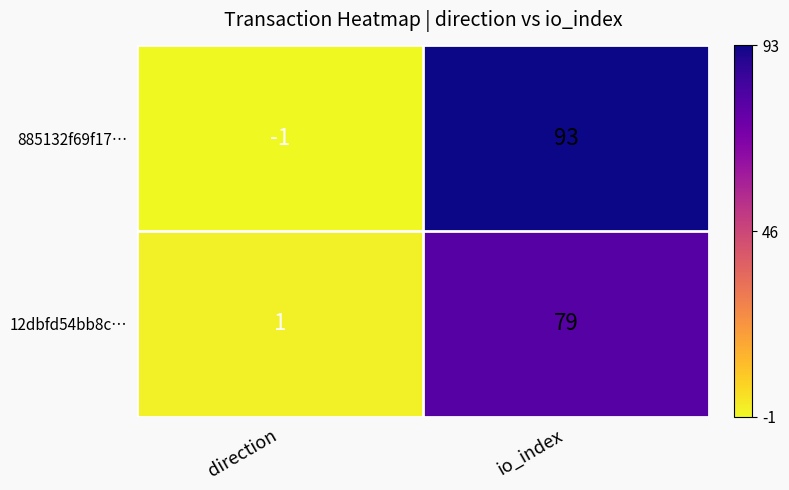

What is the sum of all 885132f69f17… values?

92